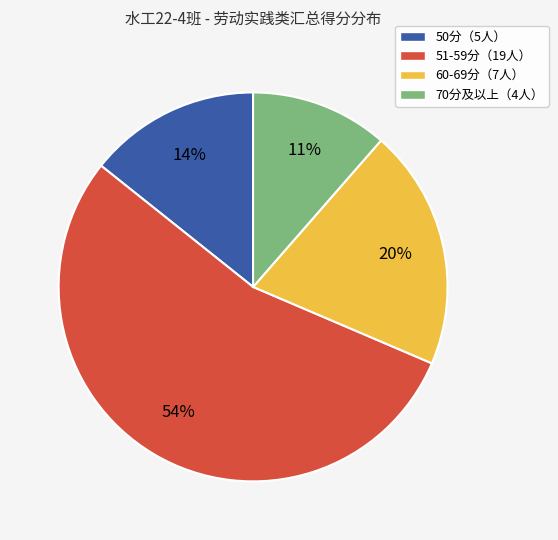

Is the sum of 51-59分（19人） and 60-69分（7人） greater than half?

Yes